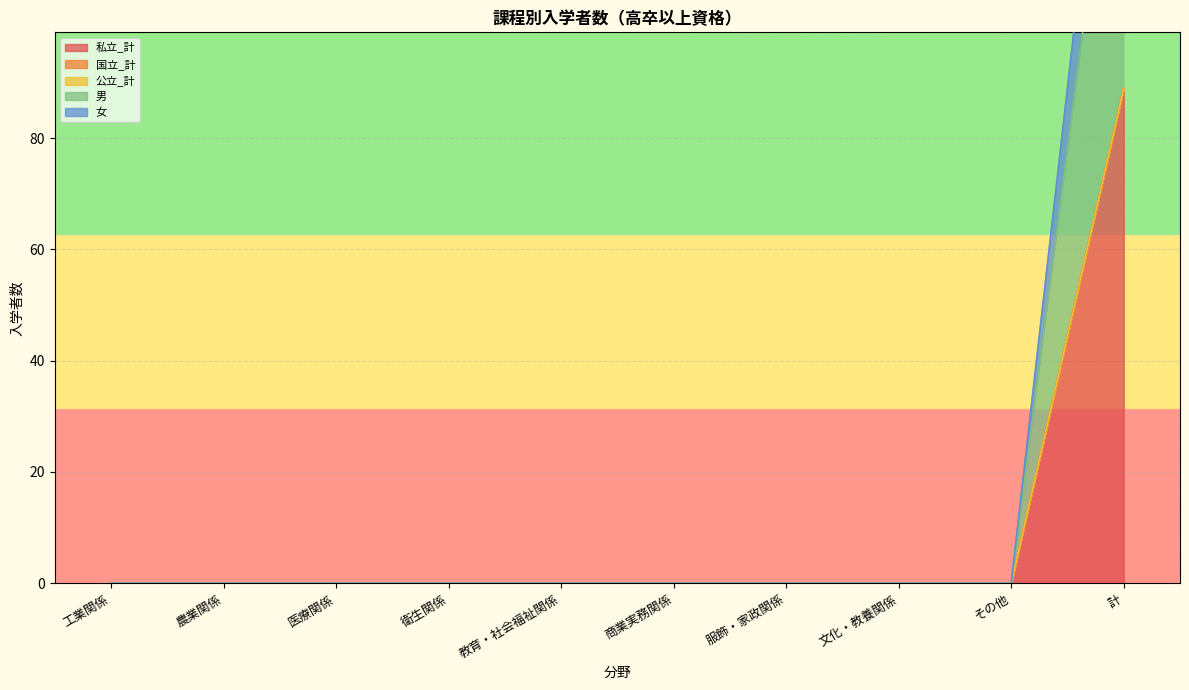

What is the greatest value displayed?

89